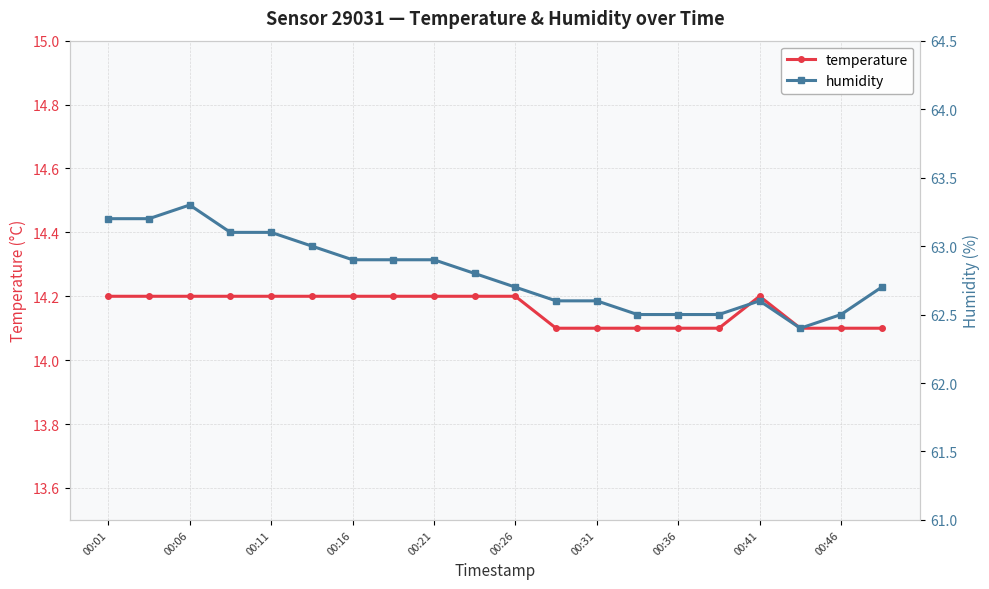

Does the chart display data point markers on the line(s)?

Yes